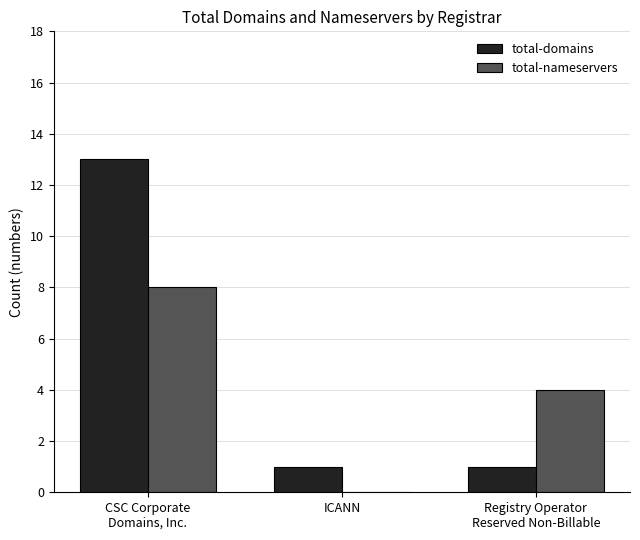

True or false: total-nameservers has a value of 4 at ICANN.

False